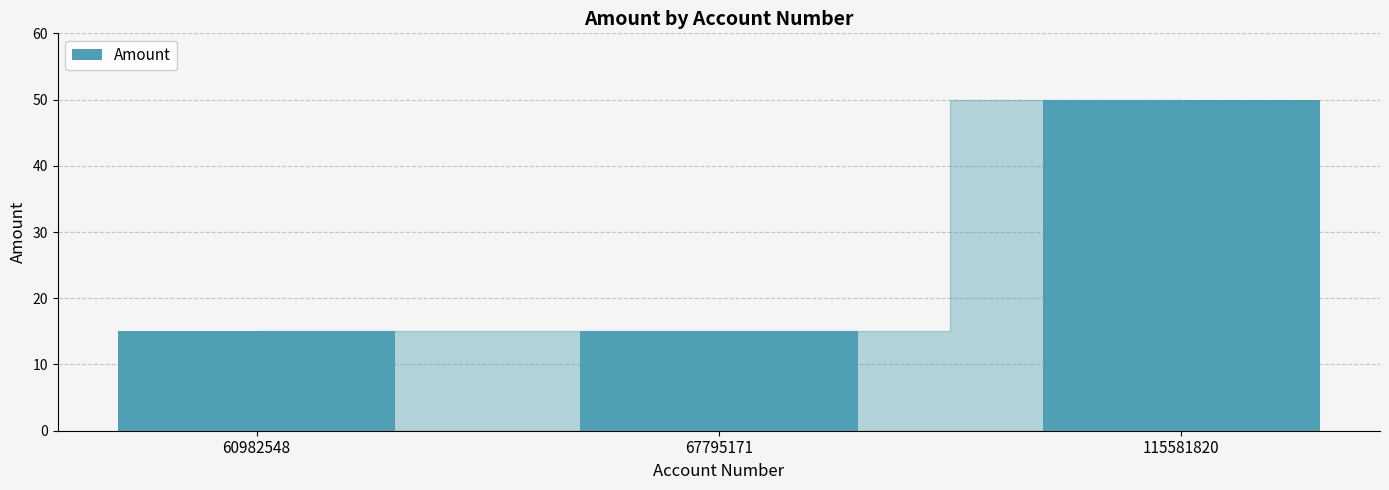

Between 115581820 and 67795171, which is larger?

115581820